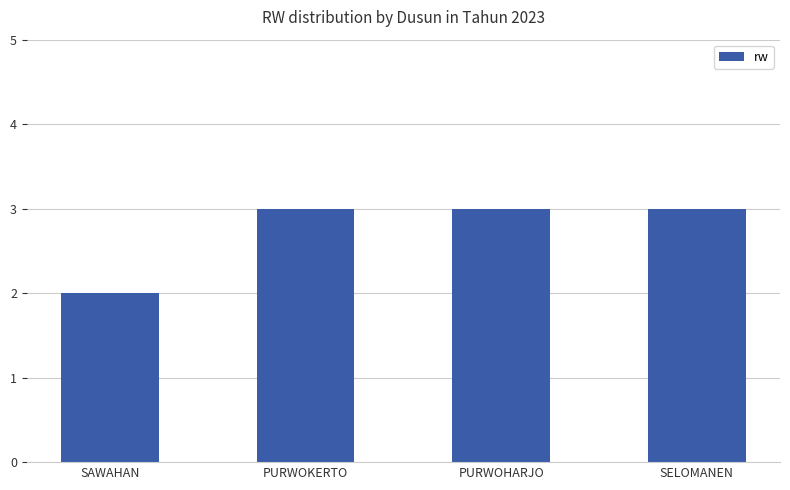

What is the sum of the values at PURWOHARJO and SAWAHAN?

5